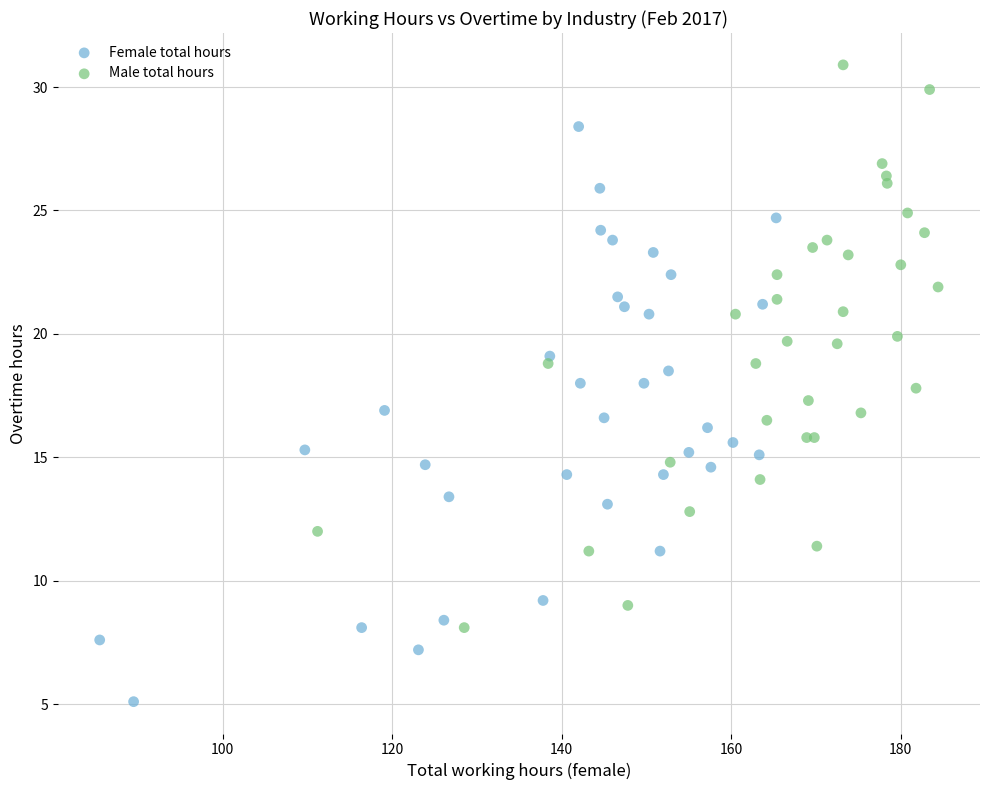

Which series contains the highest Y value?

Male total hours